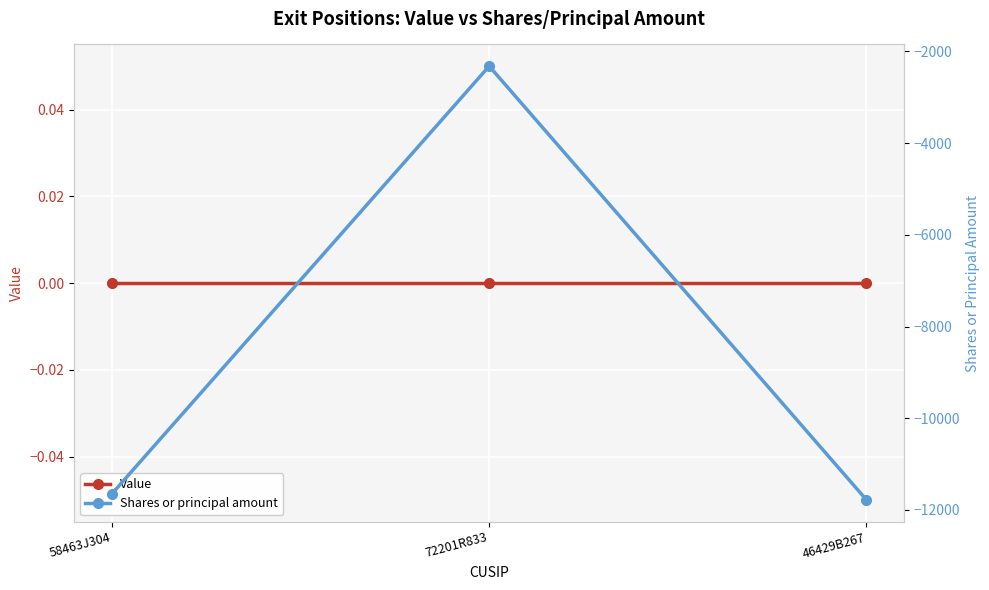

What is the label of the 2nd point from the left?

72201R833